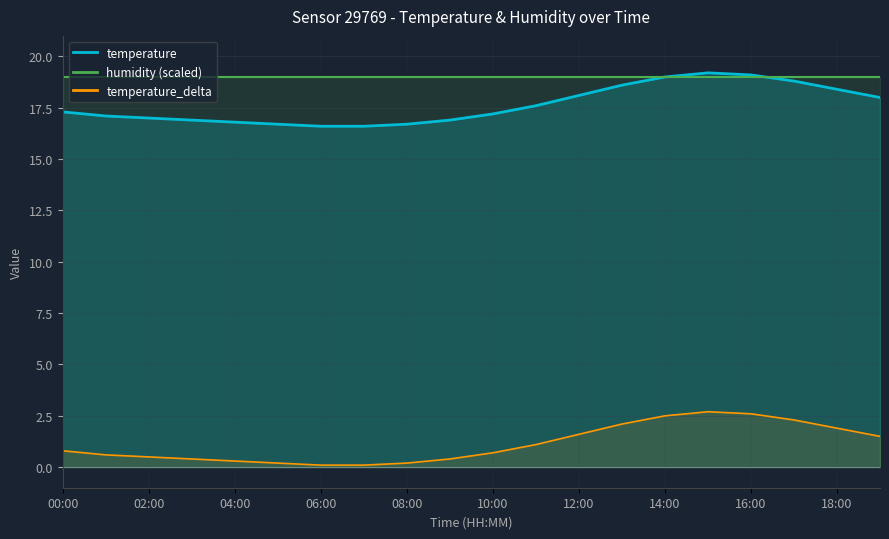

What is the change in value from 00:00 to 01:00?

-0.2